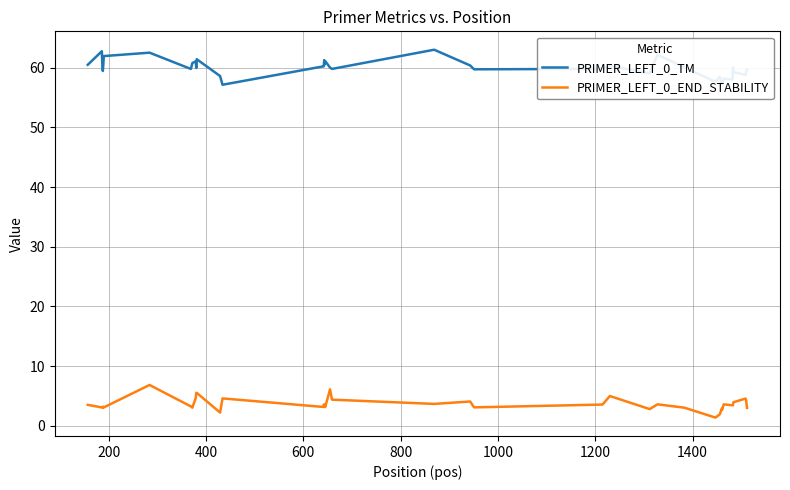

Which series has the largest total across all categories?

PRIMER_LEFT_0_TM